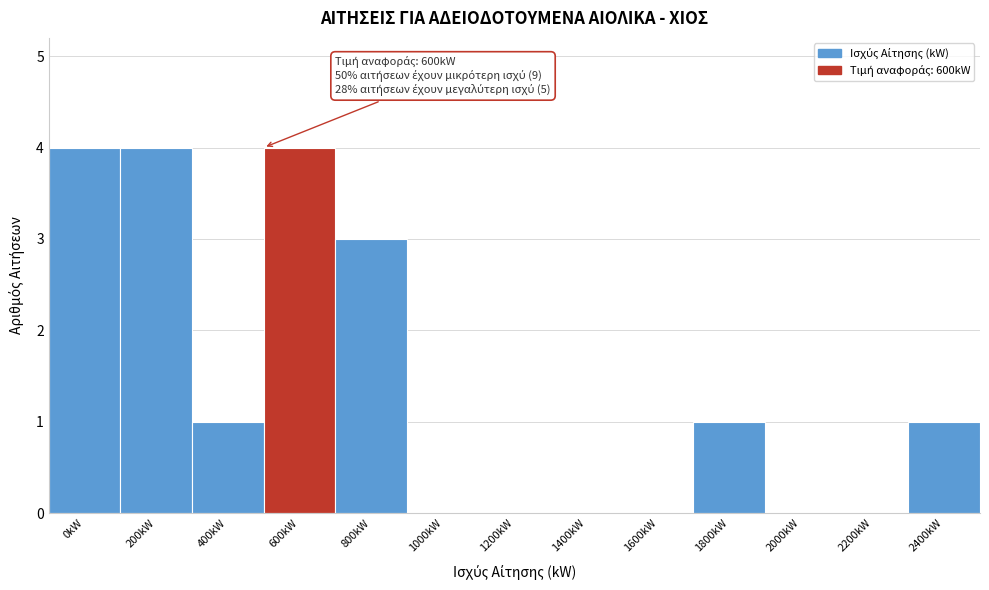

Reading right to left, what are all the values shown in this chart?

2400kW=1	2200kW=0	2000kW=0	1800kW=1	1600kW=0	1400kW=0	1200kW=0	1000kW=0	800kW=3	600kW=4	400kW=1	200kW=4	0kW=4